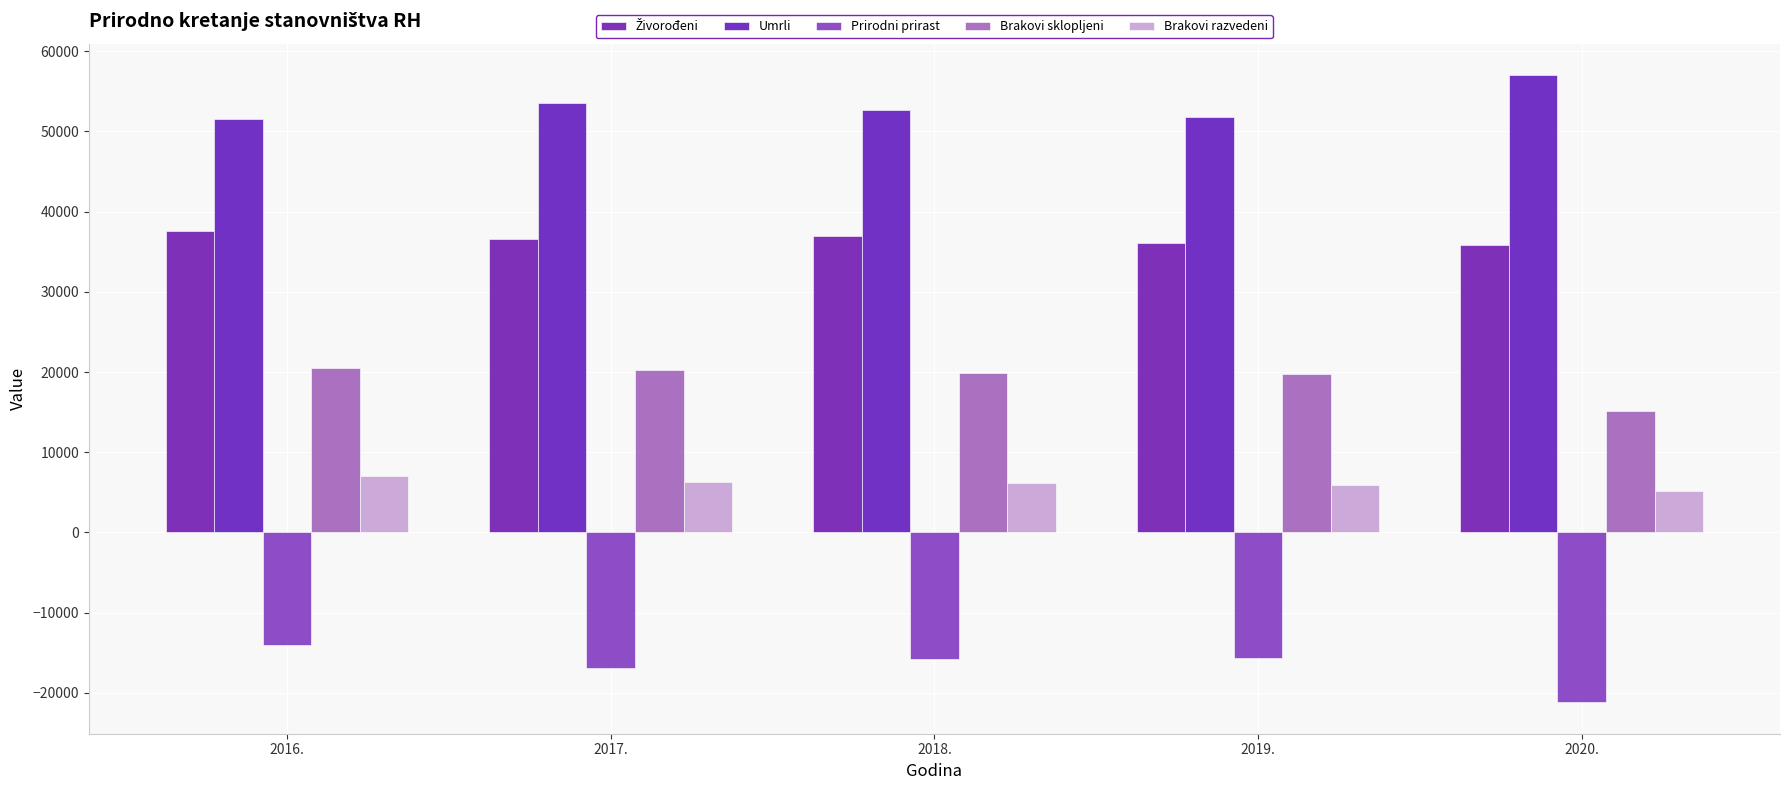

Where does the Umrli series first go above 52706?

2017.